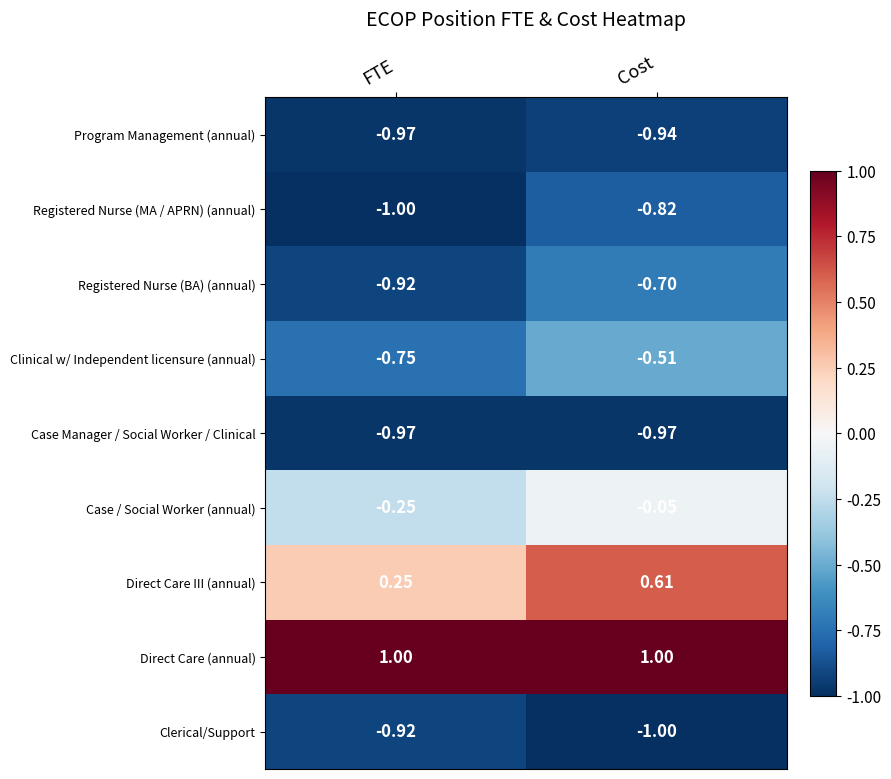

Is the value of Clerical/Support at Cost greater than the value of Clinical w/ Independent licensure (annual) at FTE?

No